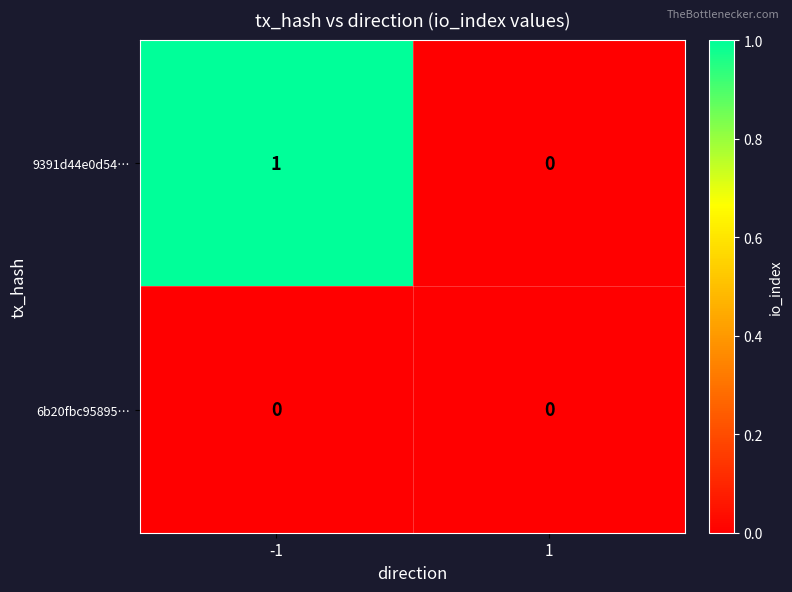

True or false: 6b20fbc95895… has a value of 0 at 1.

True